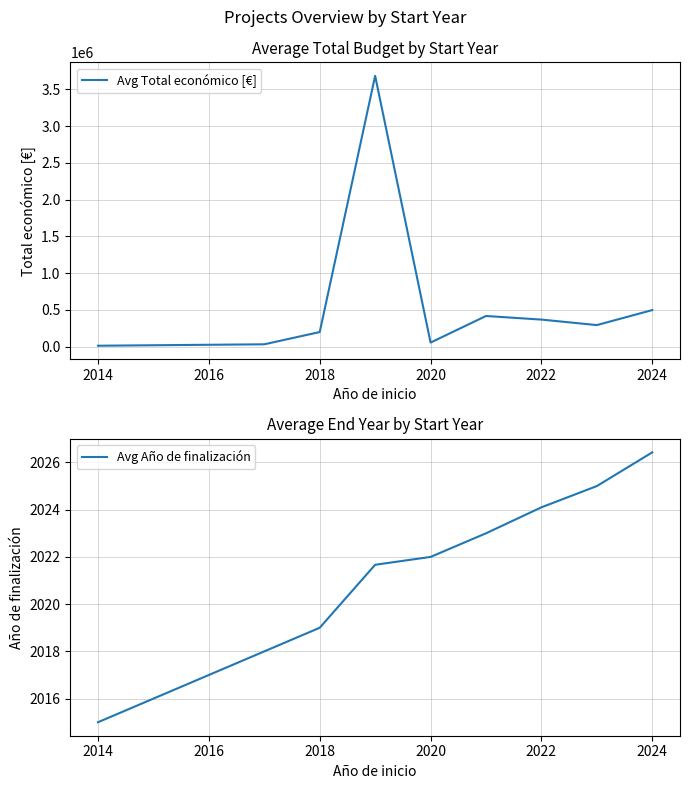

Is it true that Avg Año de finalización equals 3618.0 at 2018?

False